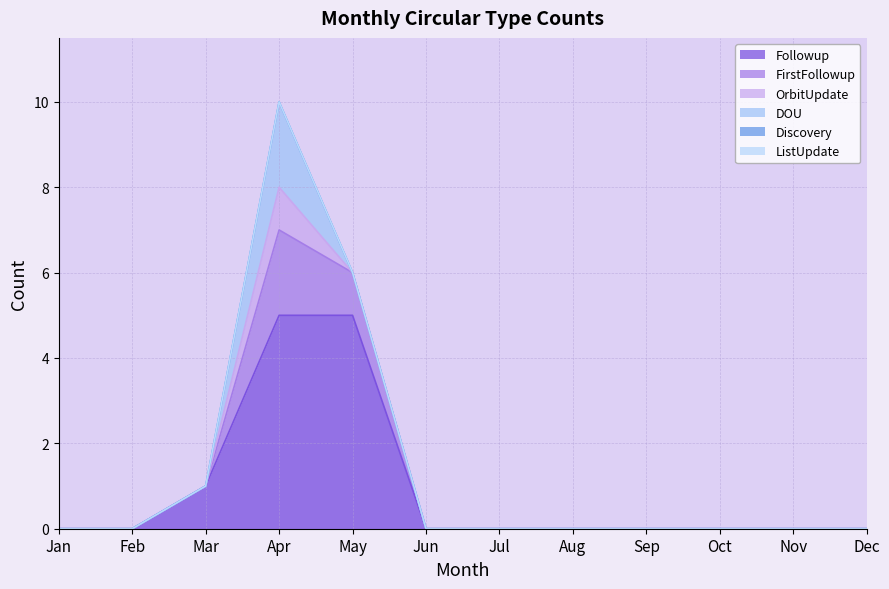

At which category is the sum across all series the highest?

Apr